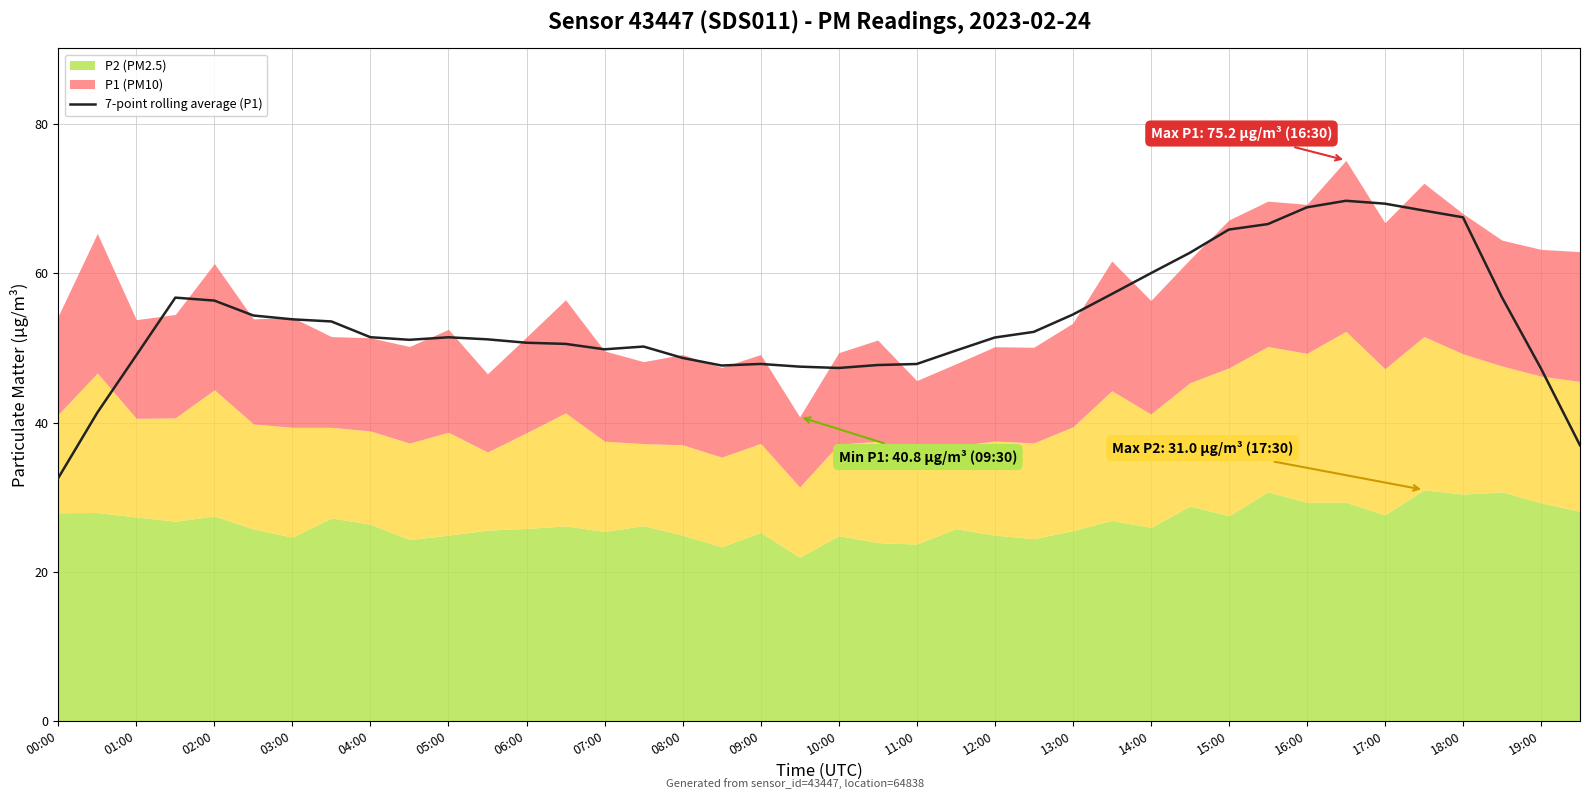

What is the sum of all values?

2144.0